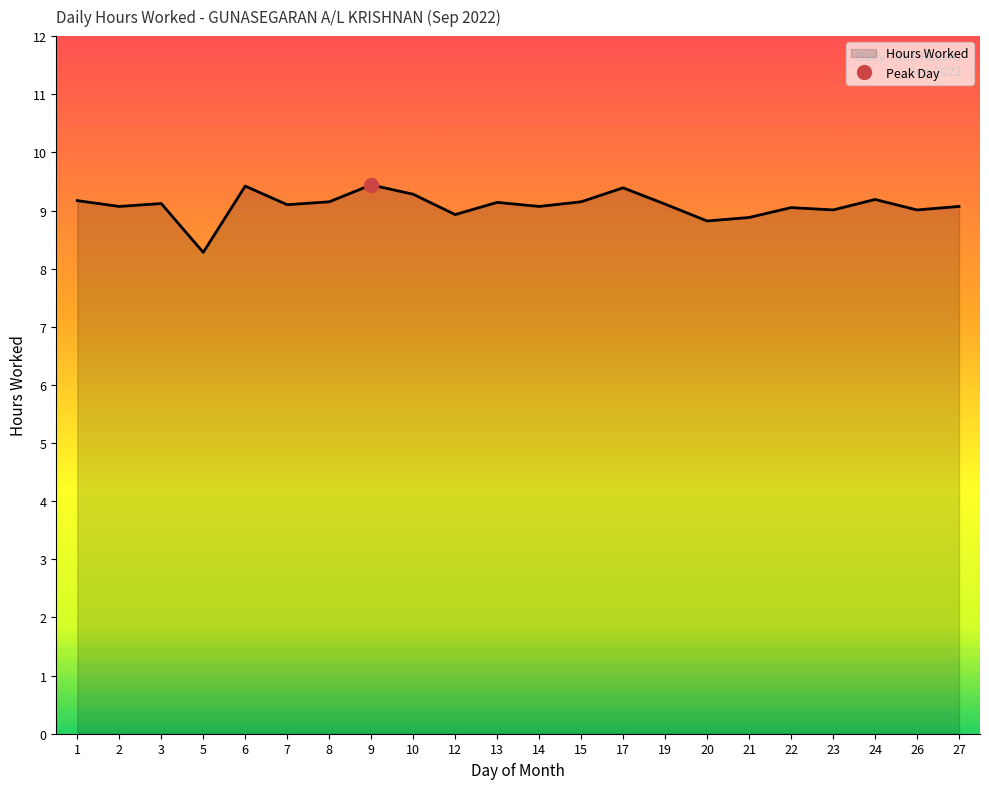

Where is Hours Worked nearest to the value 8?

5